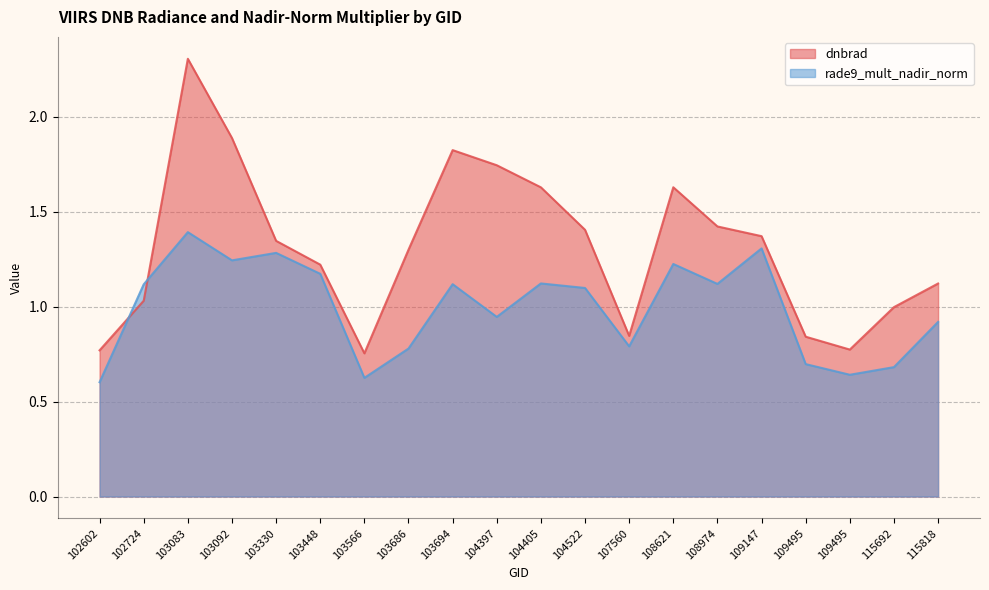

True or false: dnbrad has more than 1 interior local peaks.

True